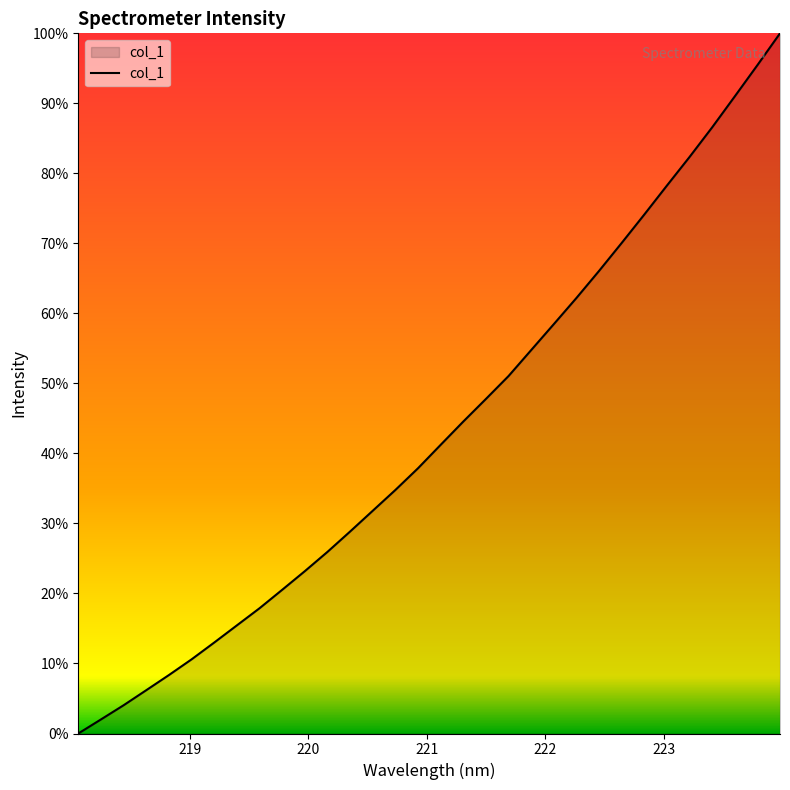

Does the chart have visible grid lines?

No